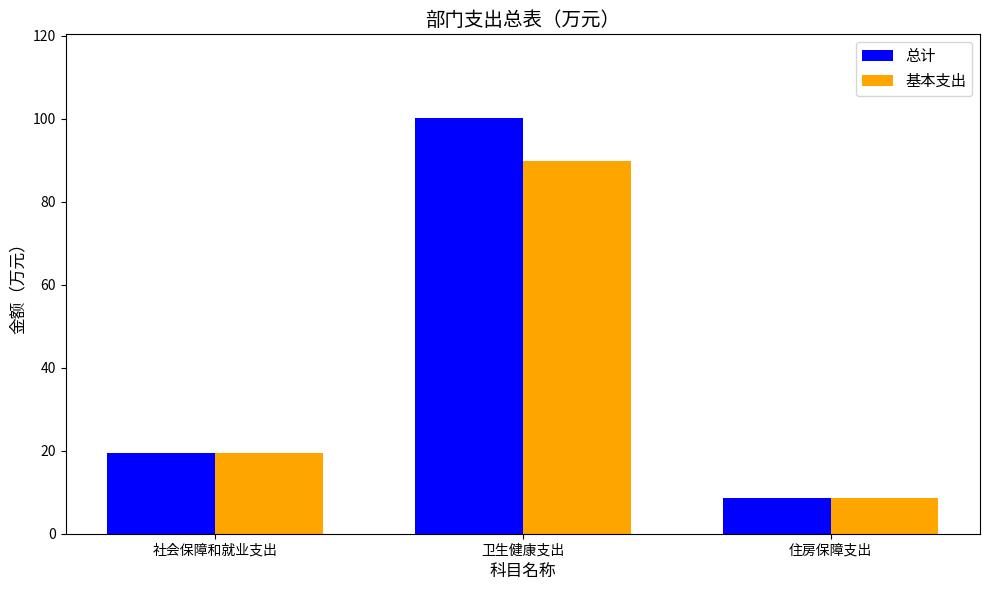

What is the label of the 2nd bar from the right?

卫生健康支出